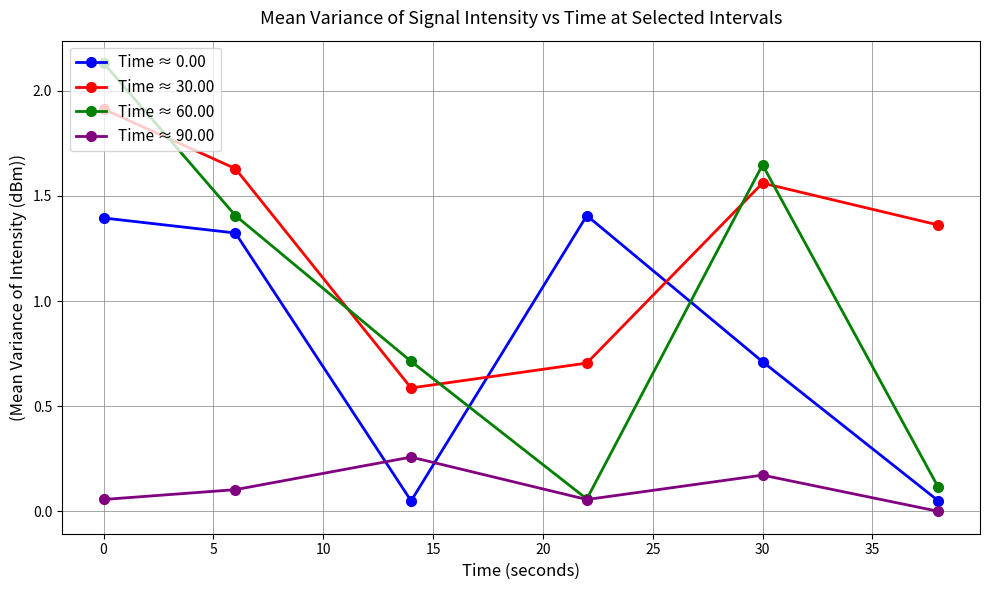

Which series ends up on top after the final intersection of Time ≈ 0.00 and Time ≈ 90.00?

Time ≈ 0.00